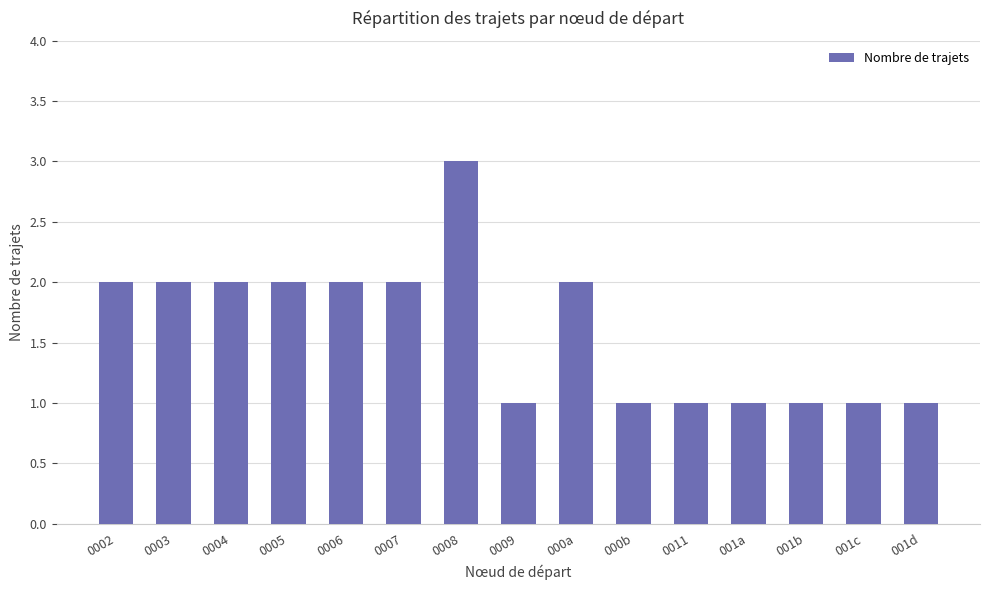

What is the smallest value displayed?

1